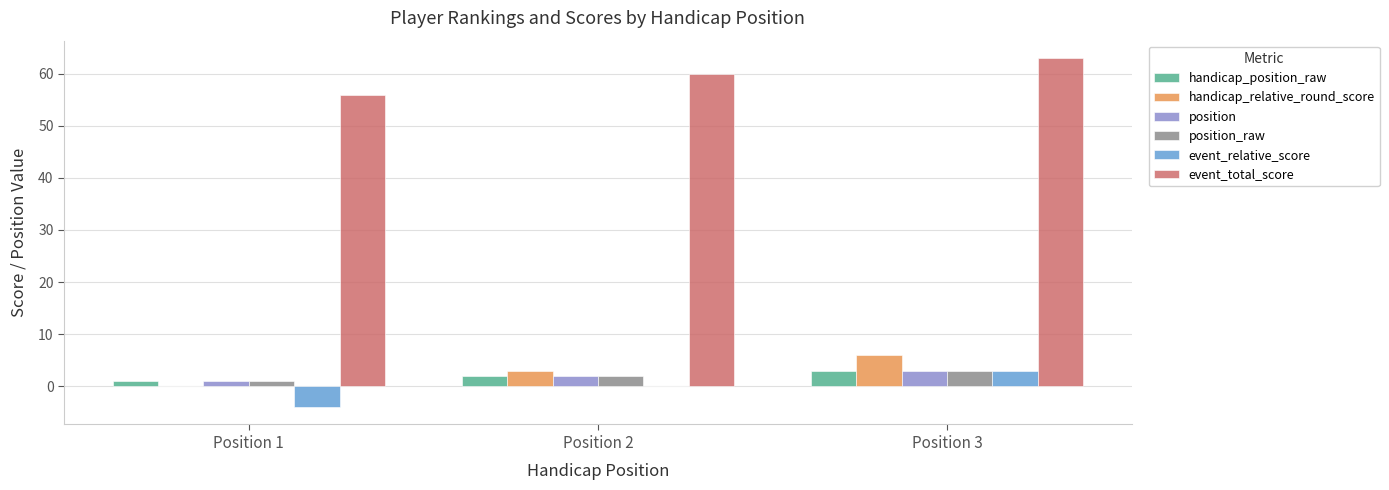

True or false: position_raw has a value of 2 at Position 2.

True